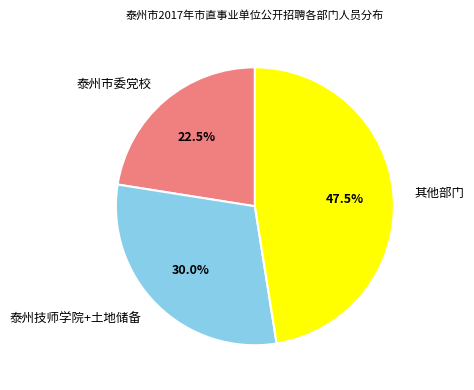

To the nearest percent, what is the average slice percentage?

33%